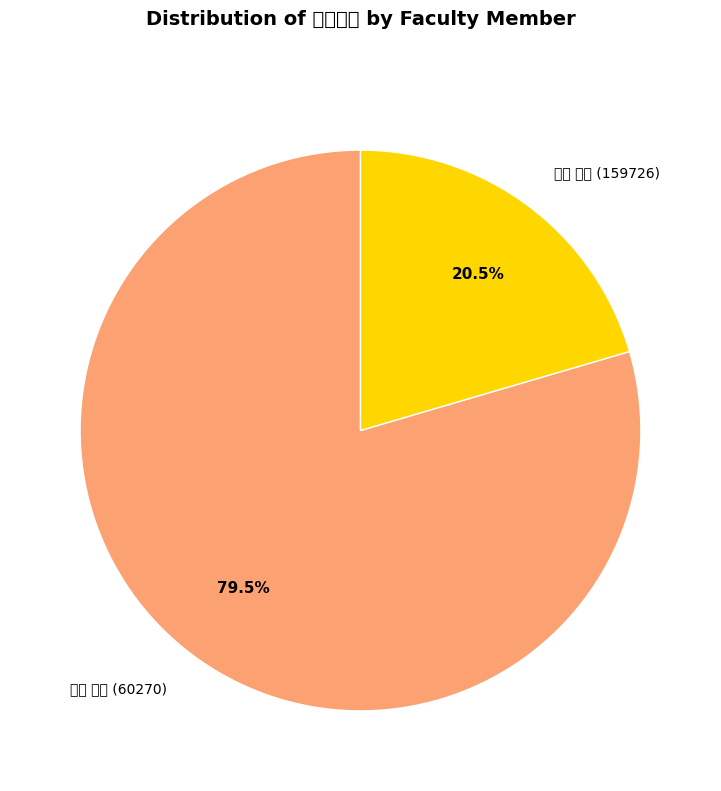

Count the number of slices in the pie.

2